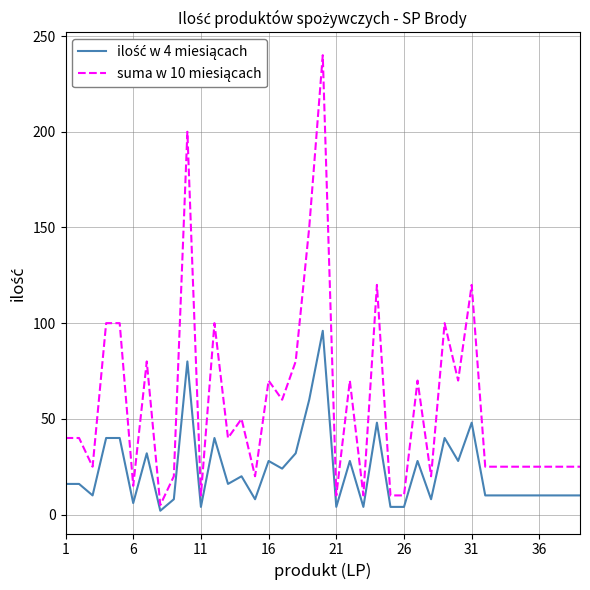

Does the chart display data point markers on the line(s)?

No